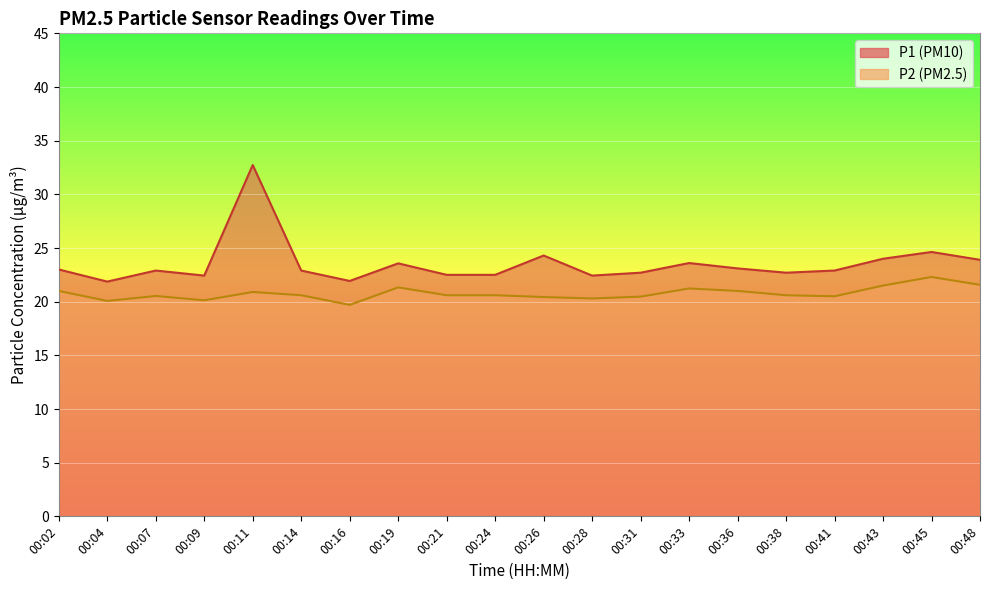

How many interior local valleys does the P2 series have?

5